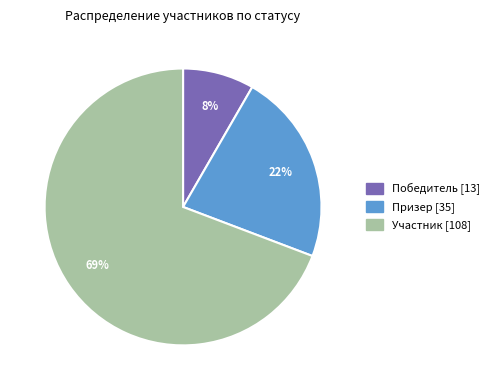

What is the ratio of the value at Призер to the value at Участник?

0.3